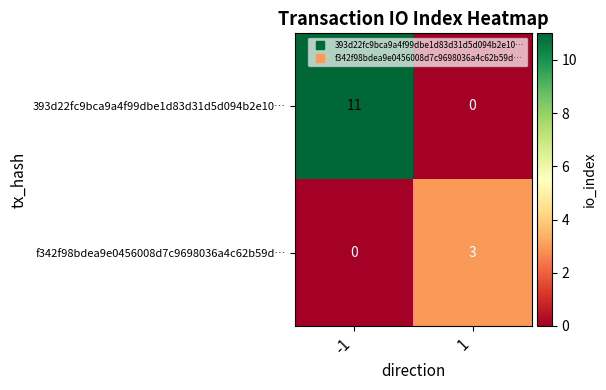

The 393d22fc9bca9a4f99dbe1d83d31d5d094b2e10… series shows 11 at -1. True or false?

True